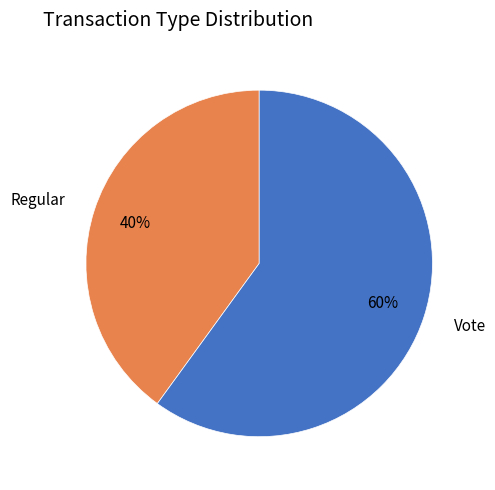

To the nearest percent, what is the difference between the Regular and Vote slice percentages?

20%